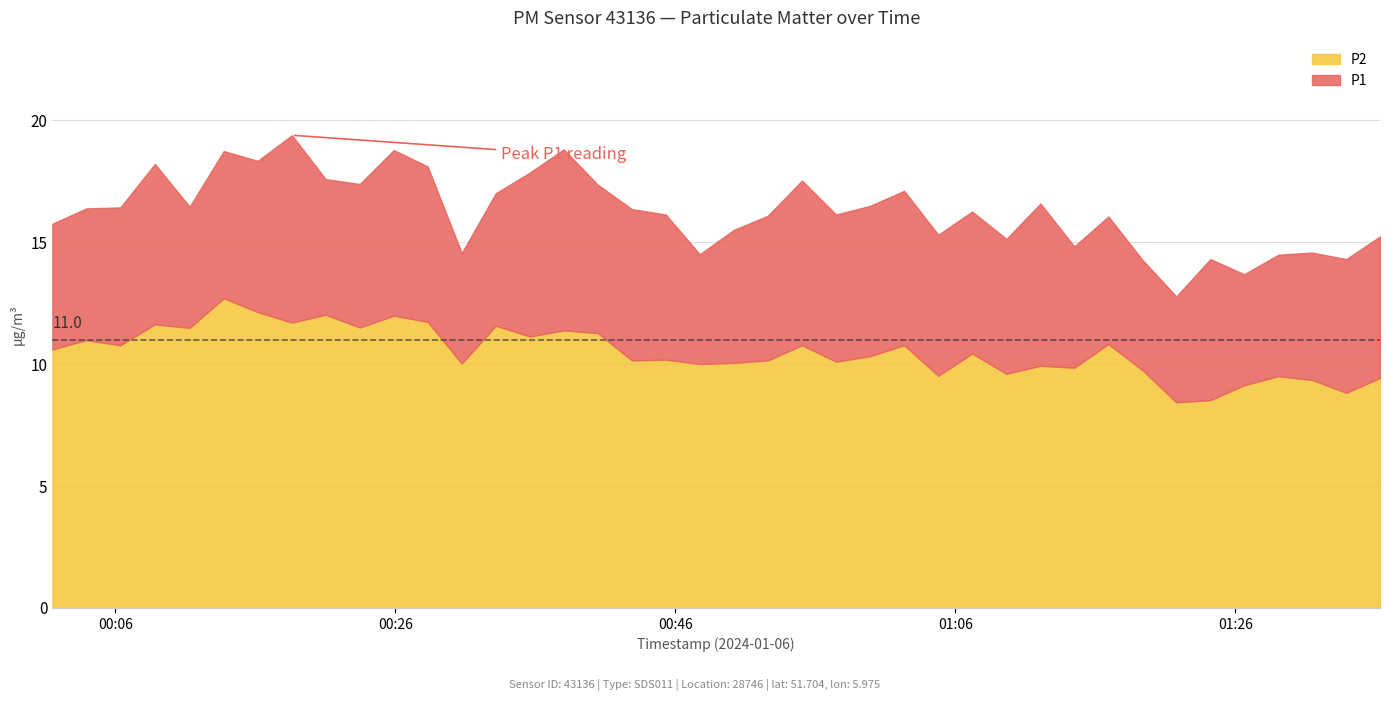

List the labels in order of P2 value, smallest first.

2024-01-06T01:21:47, 2024-01-06T01:24:13, 2024-01-06T01:33:55, 2024-01-06T01:26:38, 2024-01-06T01:31:29, 2024-01-06T01:36:20, 2024-01-06T01:29:04, 2024-01-06T01:04:47, 2024-01-06T01:09:39, 2024-01-06T01:19:22, 2024-01-06T01:14:30, 2024-01-06T01:12:05, 2024-01-06T00:47:45, 2024-01-06T00:30:45, 2024-01-06T00:50:11, 2024-01-06T00:57:29, 2024-01-06T00:42:54, 2024-01-06T00:52:37, 2024-01-06T00:45:19, 2024-01-06T00:59:54, 2024-01-06T01:07:12, 2024-01-06T00:01:31, 2024-01-06T00:06:22, 2024-01-06T00:55:03, 2024-01-06T01:02:21, 2024-01-06T01:16:56, 2024-01-06T00:03:56, 2024-01-06T00:35:37, 2024-01-06T00:40:28, 2024-01-06T00:38:02, 2024-01-06T00:11:19, 2024-01-06T00:23:28, 2024-01-06T00:33:11, 2024-01-06T00:08:50, 2024-01-06T00:18:37, 2024-01-06T00:28:19, 2024-01-06T00:25:54, 2024-01-06T00:21:02, 2024-01-06T00:16:11, 2024-01-06T00:13:45